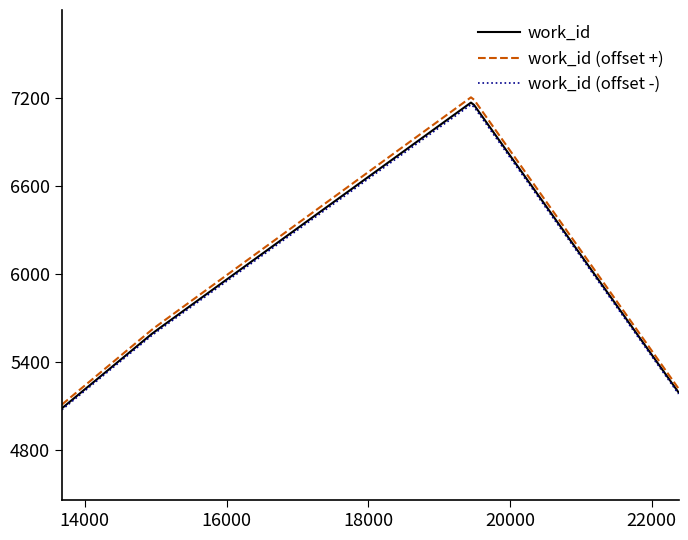

Which series has the largest range (max minus min)?

work_id (offset +)